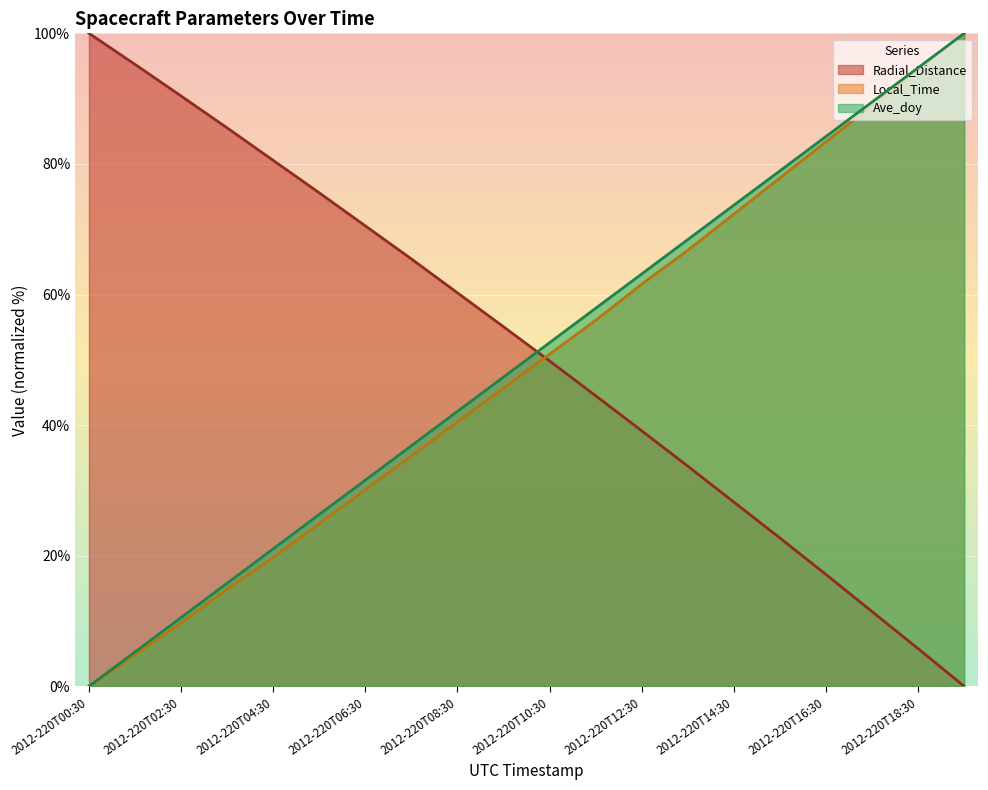

At which category is the sum across all series the highest?

2012-220T19:30